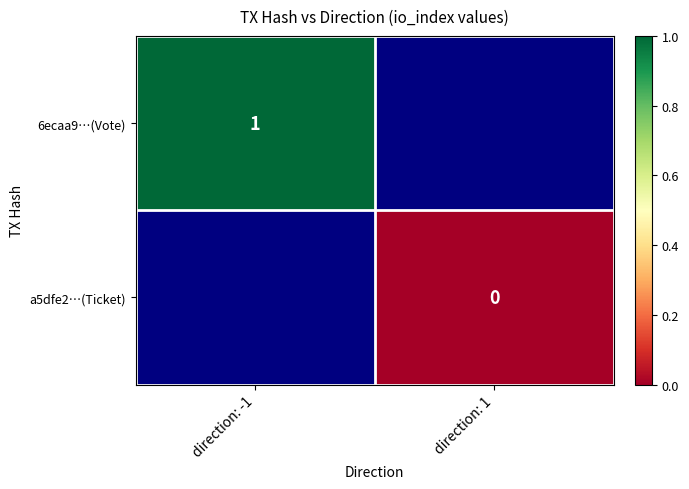

How many distinct data groups are displayed?

2